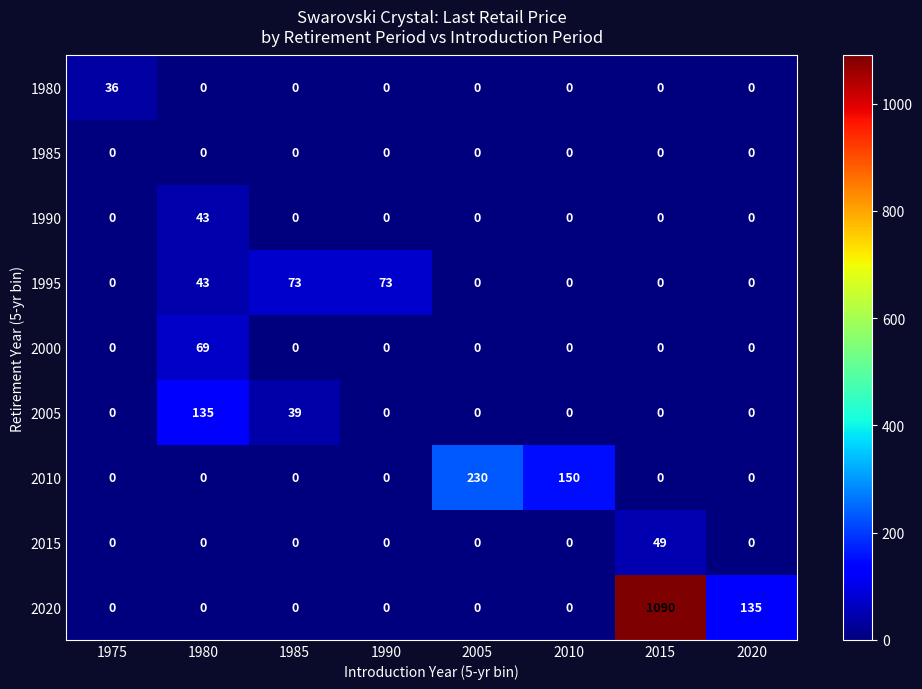

How many data points does each series have?

8